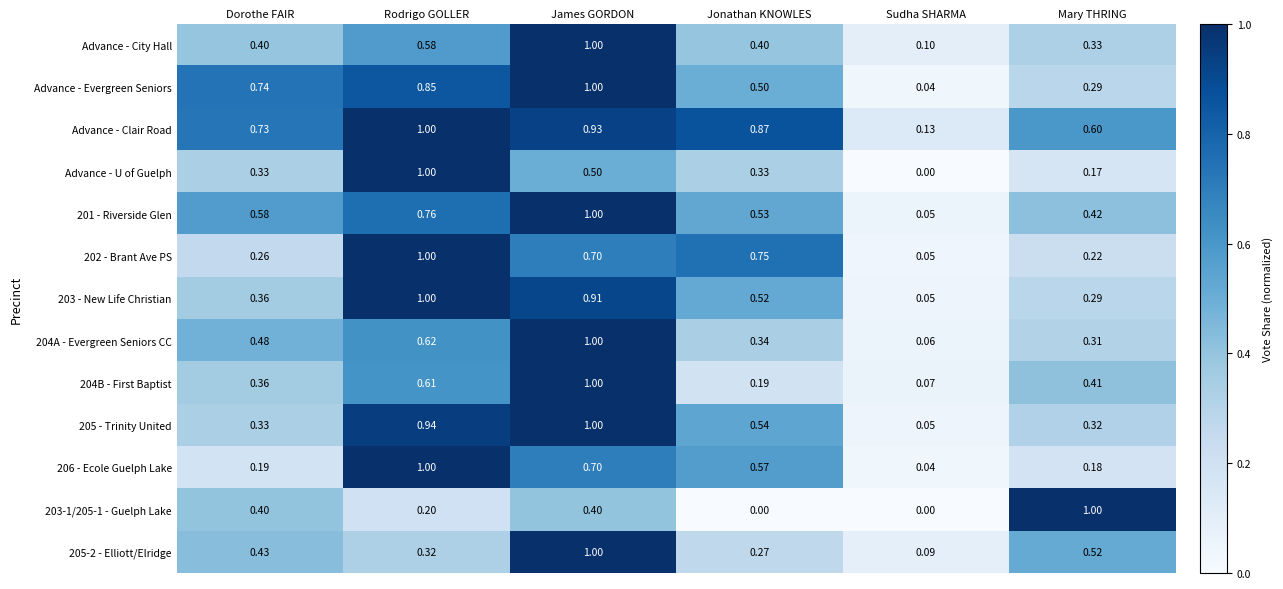

At which category is the sum across all series the highest?

James GORDON